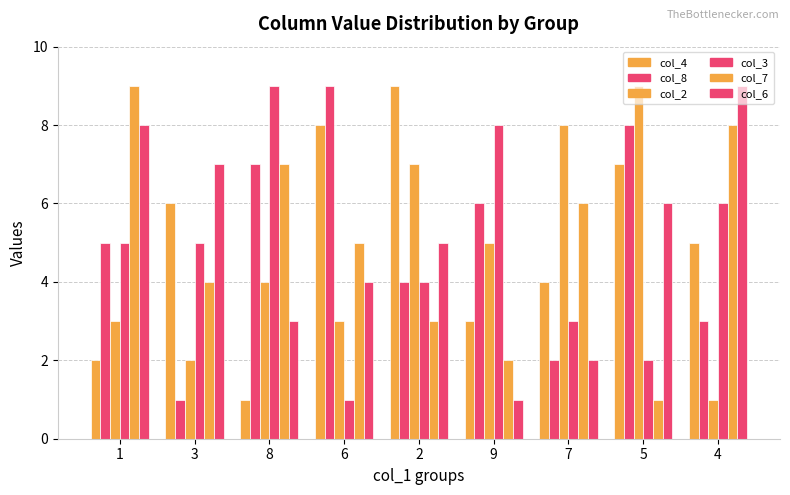

How many data points does each series have?

9